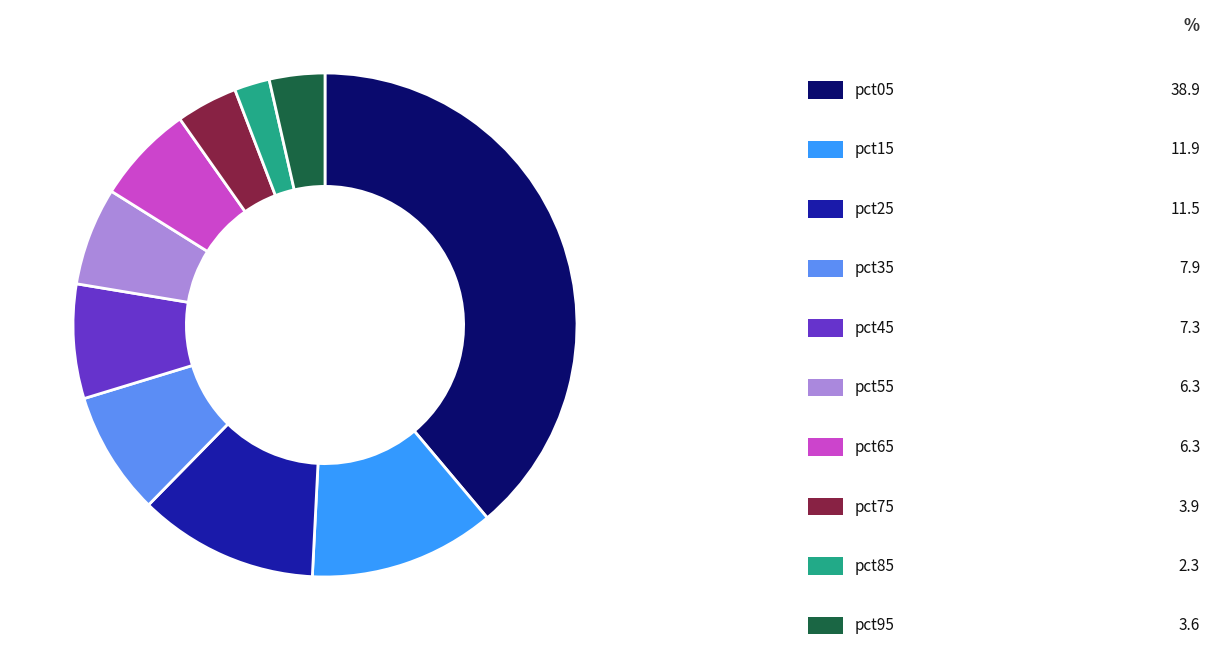

Is there any slice that represents more than half of the pie?

No